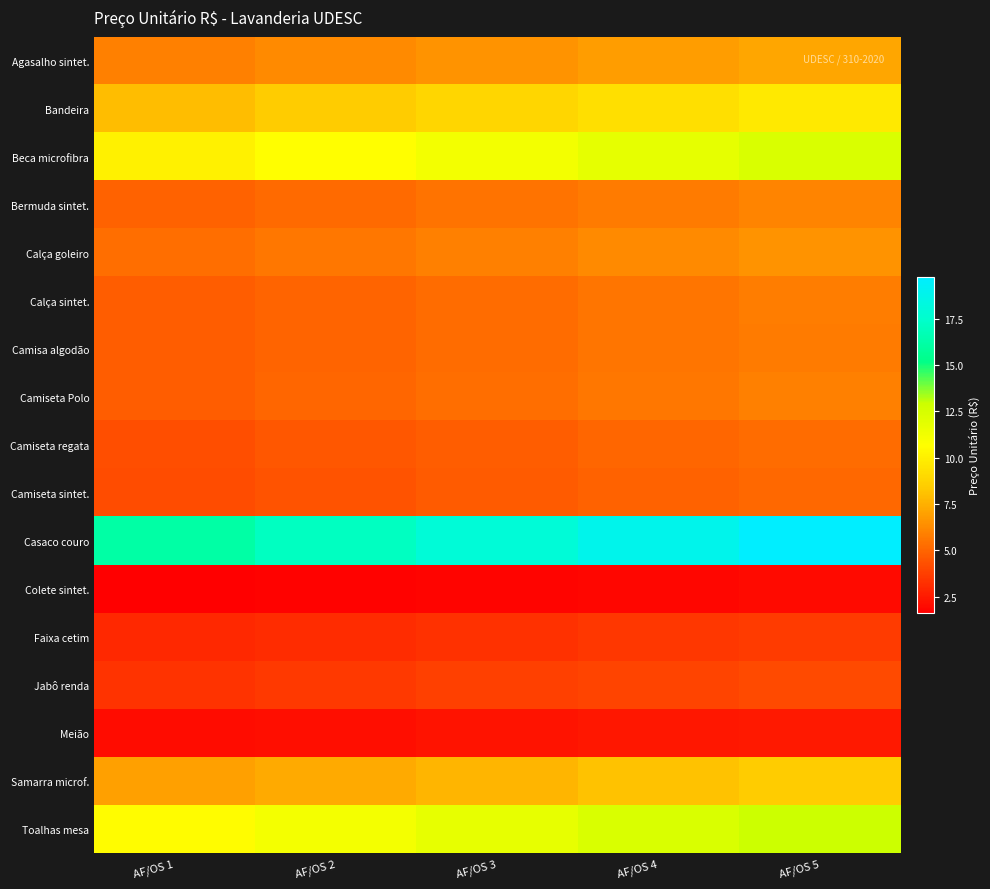

Between AF/OS 2 and AF/OS 5, which series saw the biggest shift?

Casaco couro